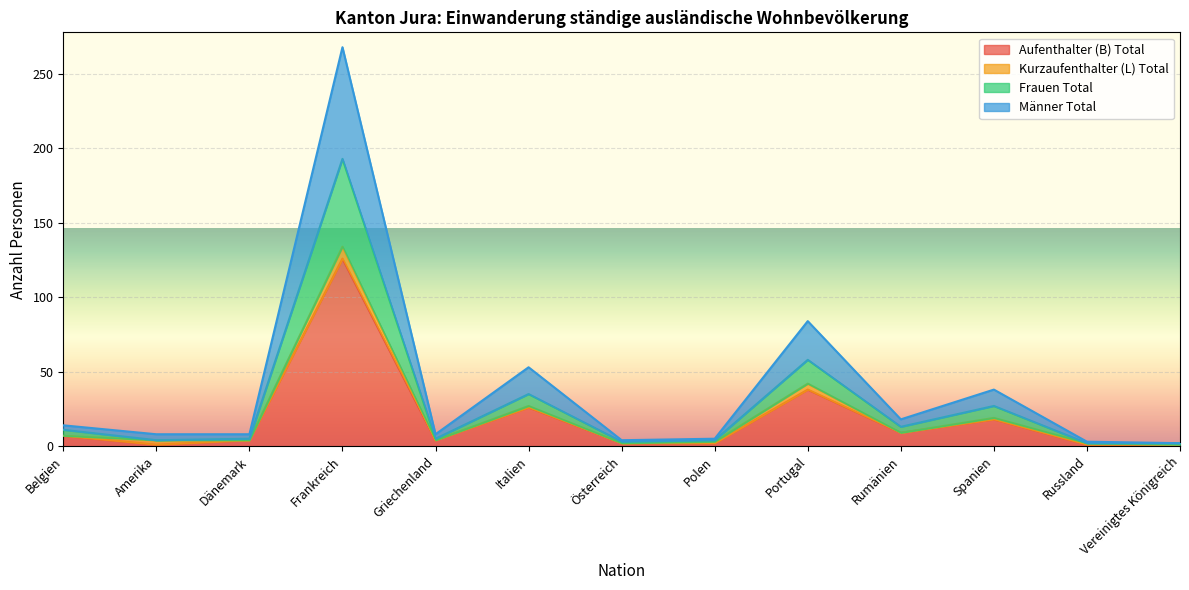

Which category has the highest value in the Aufenthalter (B) Total series?

Frankreich